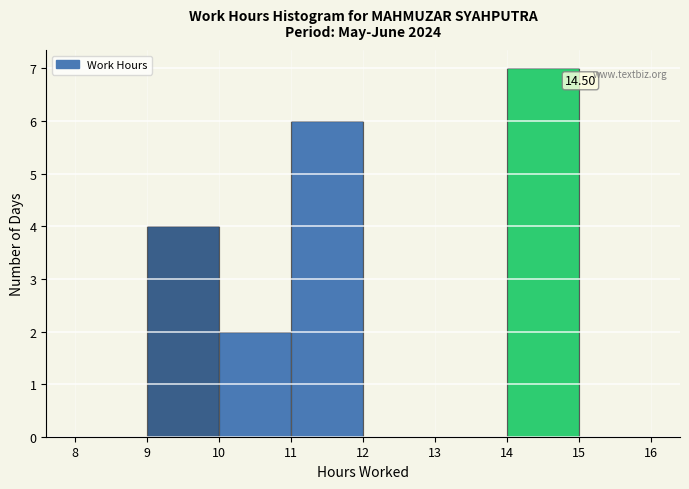

Which range on the x-axis has the tallest bar?

14 to 15